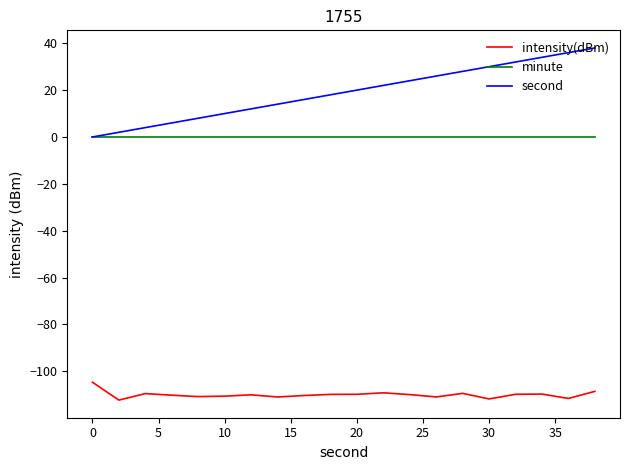

What is the maximum value shown in the chart?

38.0